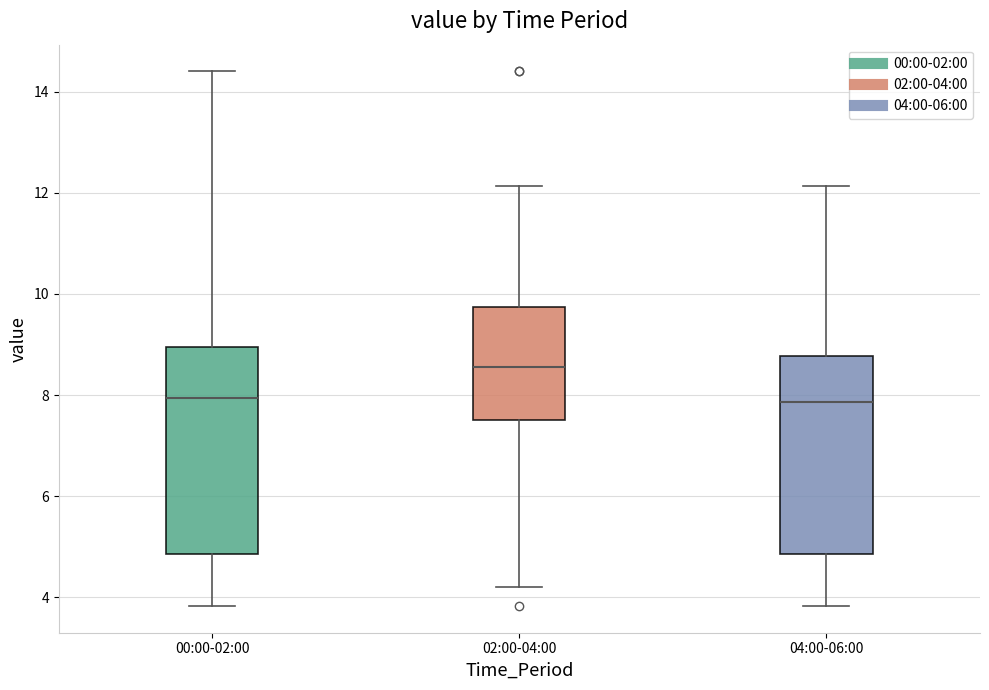

Reading left to right, transcribe this box plot: for each box, give where its median line is, the range the box spans, and where its two whiskers end, as read against the y-axis. The values are not printed on the chart, so give them approximately, as read against the axis.

00:00-02:00: median 8.0, box 4.8 to 9.0, whiskers 3.8 to 14.4
02:00-04:00: median 8.6, box 7.6 to 9.8, whiskers 4.2 to 12.2
04:00-06:00: median 7.8, box 4.8 to 8.8, whiskers 3.8 to 12.2